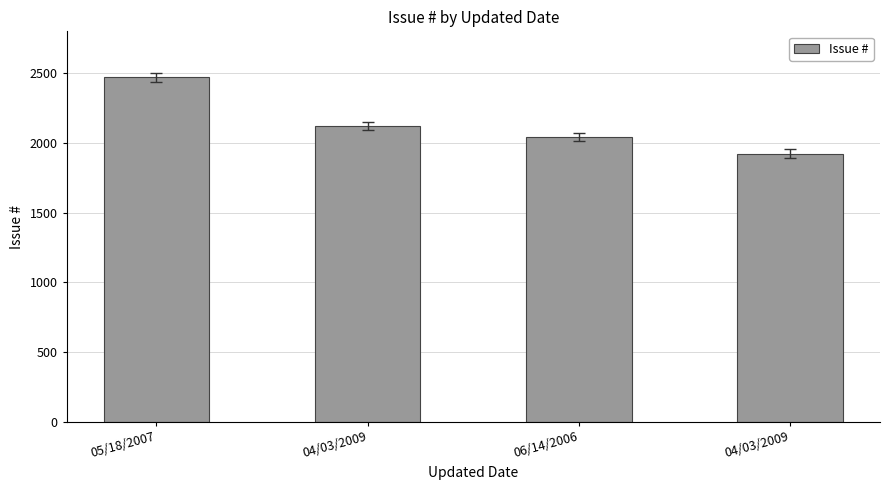

Reading left to right, transcribe all the data shown in this chart.

2470	2119	2043	1923